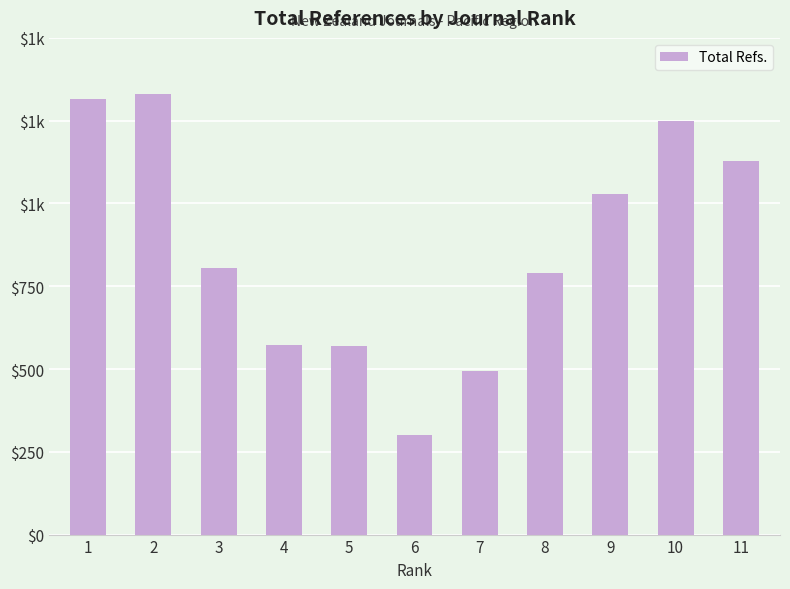

Where is the data nearest to the value 816?

3